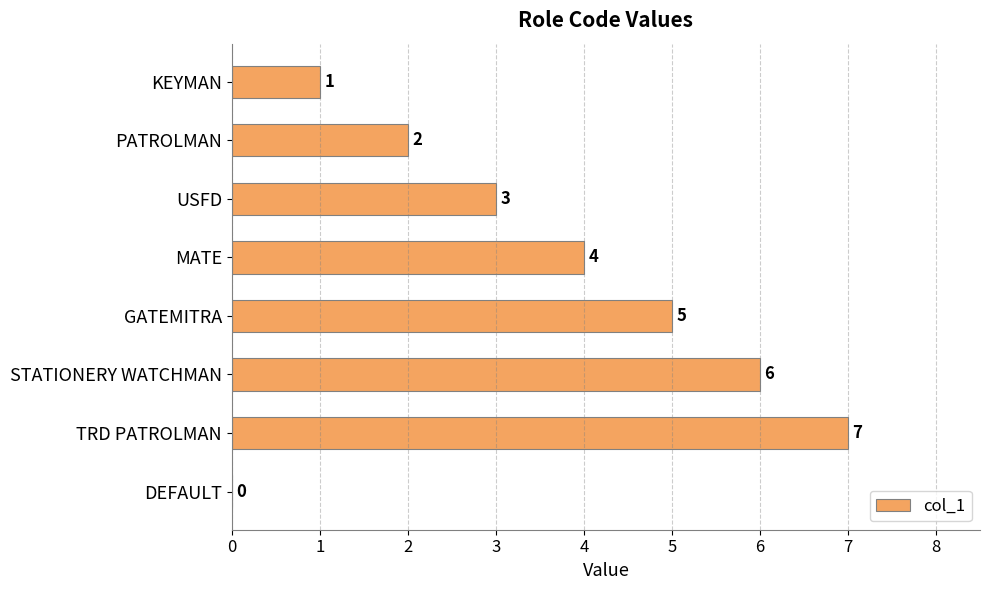

Approximately how many times larger is the value at STATIONERY WATCHMAN compared to TRD PATROLMAN?

0.9